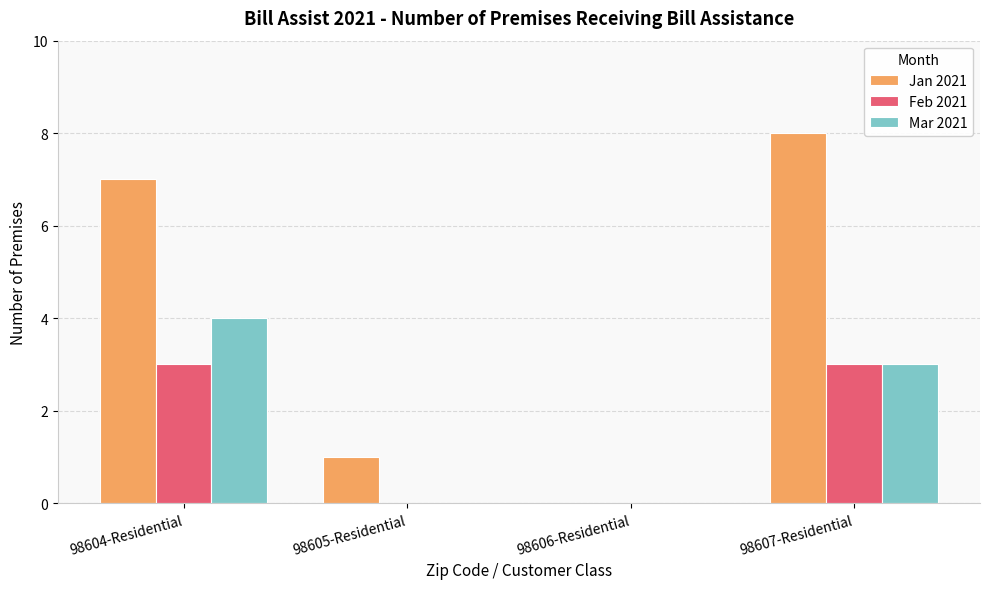

Which category has the highest value in the Jan 2021 series?

98607-Residential